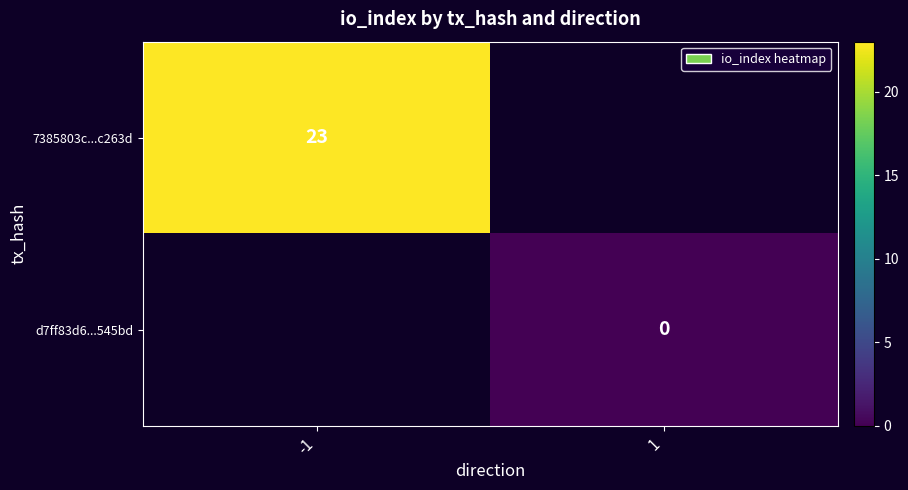

The value of 7385803c...c263d at -1 is 23. True or false?

True